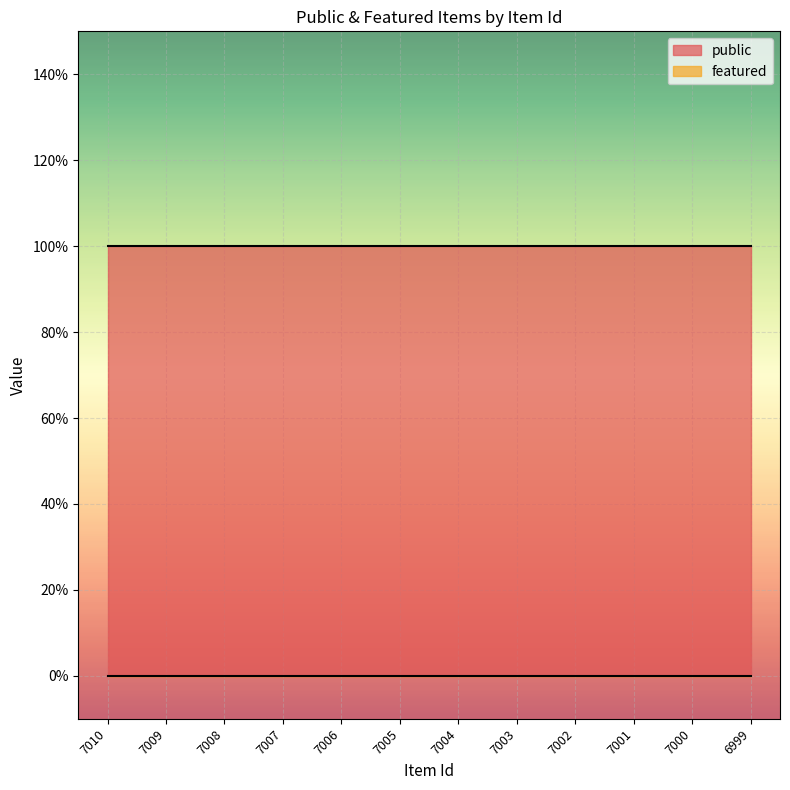

What is the difference between the highest and lowest values at 7002?

1